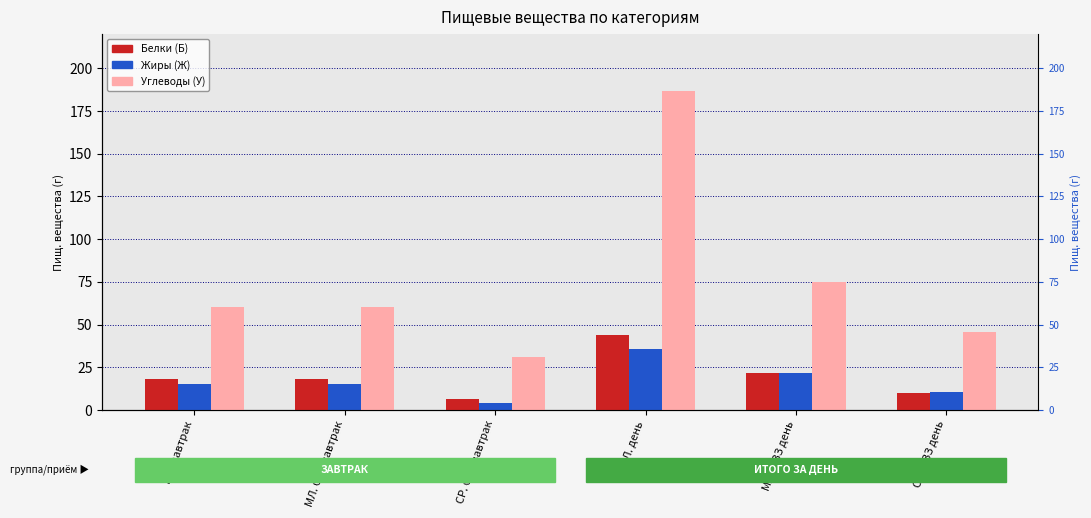

Reading left to right, what are all the values shown in this chart?

Ккал (Б): МЛ. завтрак=17.9	МЛ. ОВЗ завтрак=17.9	СР. ОВЗ завтрак=6.2	МЛ. день=44.0	МЛ. ОВЗ день=21.7	СР. ОВЗ день=10.0
Ккал (Ж): МЛ. завтрак=15.4	МЛ. ОВЗ завтрак=15.4	СР. ОВЗ завтрак=4.3	МЛ. день=35.9	МЛ. ОВЗ день=21.9	СР. ОВЗ день=10.8
Ккал (У): МЛ. завтрак=60.5	МЛ. ОВЗ завтрак=60.5	СР. ОВЗ завтрак=31.2	МЛ. день=186.5	МЛ. ОВЗ день=75.2	СР. ОВЗ день=45.9